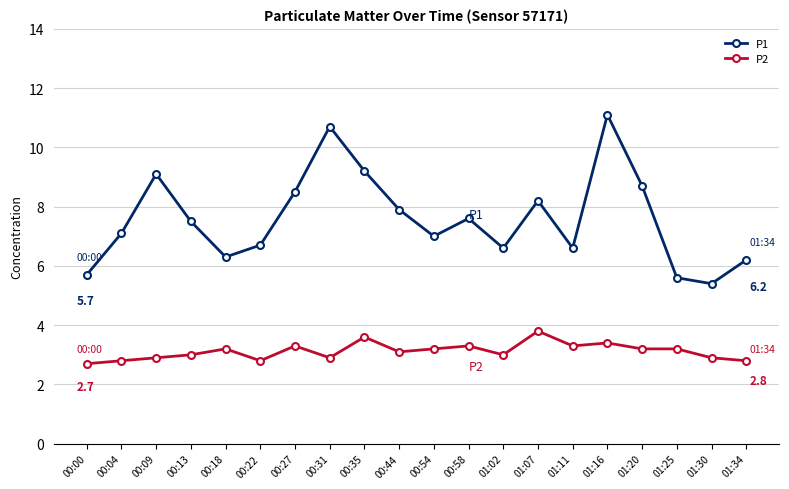

In P1, how many points are higher than both neighbors (excluding endpoints)?

5